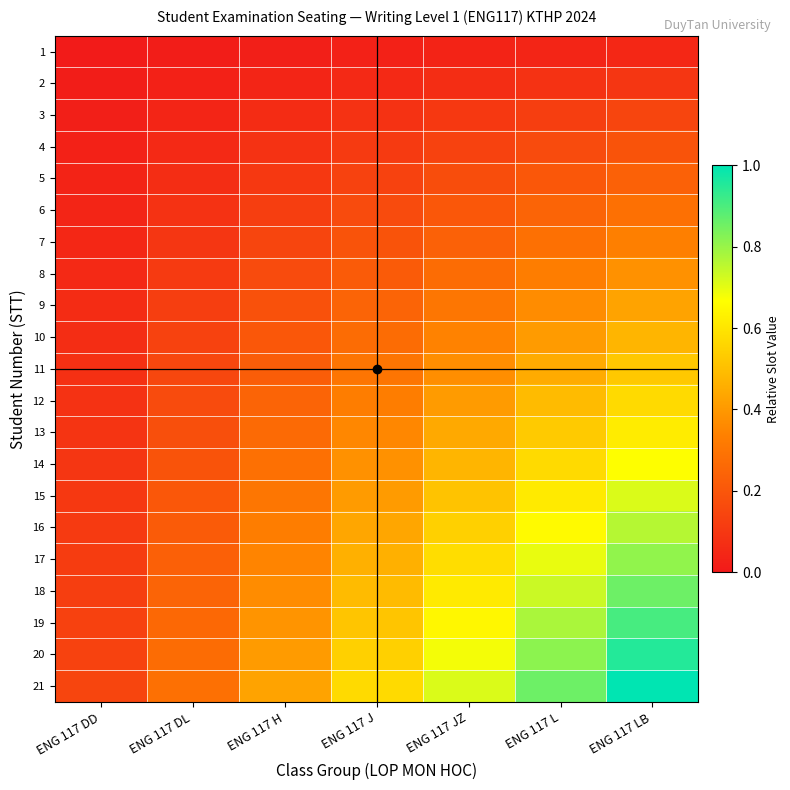

Reading left to right, list all the values displayed in this chart.

1: ENG 117 DD=0.0	ENG 117 DL=0.0	ENG 117 H=0.0	ENG 117 J=0.0	ENG 117 JZ=0.0	ENG 117 L=0.0	ENG 117 LB=0.0
2: ENG 117 DD=0.0	ENG 117 DL=0.0	ENG 117 H=0.0	ENG 117 J=0.1	ENG 117 JZ=0.1	ENG 117 L=0.1	ENG 117 LB=0.1
3: ENG 117 DD=0.0	ENG 117 DL=0.0	ENG 117 H=0.1	ENG 117 J=0.1	ENG 117 JZ=0.1	ENG 117 L=0.1	ENG 117 LB=0.1
4: ENG 117 DD=0.0	ENG 117 DL=0.1	ENG 117 H=0.1	ENG 117 J=0.1	ENG 117 JZ=0.1	ENG 117 L=0.2	ENG 117 LB=0.2
5: ENG 117 DD=0.0	ENG 117 DL=0.1	ENG 117 H=0.1	ENG 117 J=0.1	ENG 117 JZ=0.2	ENG 117 L=0.2	ENG 117 LB=0.2
6: ENG 117 DD=0.0	ENG 117 DL=0.1	ENG 117 H=0.1	ENG 117 J=0.2	ENG 117 JZ=0.2	ENG 117 L=0.2	ENG 117 LB=0.3
7: ENG 117 DD=0.0	ENG 117 DL=0.1	ENG 117 H=0.1	ENG 117 J=0.2	ENG 117 JZ=0.2	ENG 117 L=0.3	ENG 117 LB=0.3
8: ENG 117 DD=0.1	ENG 117 DL=0.1	ENG 117 H=0.2	ENG 117 J=0.2	ENG 117 JZ=0.3	ENG 117 L=0.3	ENG 117 LB=0.4
9: ENG 117 DD=0.1	ENG 117 DL=0.1	ENG 117 H=0.2	ENG 117 J=0.2	ENG 117 JZ=0.3	ENG 117 L=0.4	ENG 117 LB=0.4
10: ENG 117 DD=0.1	ENG 117 DL=0.1	ENG 117 H=0.2	ENG 117 J=0.3	ENG 117 JZ=0.3	ENG 117 L=0.4	ENG 117 LB=0.5
11: ENG 117 DD=0.1	ENG 117 DL=0.1	ENG 117 H=0.2	ENG 117 J=0.3	ENG 117 JZ=0.4	ENG 117 L=0.4	ENG 117 LB=0.5
12: ENG 117 DD=0.1	ENG 117 DL=0.2	ENG 117 H=0.2	ENG 117 J=0.3	ENG 117 JZ=0.4	ENG 117 L=0.5	ENG 117 LB=0.6
13: ENG 117 DD=0.1	ENG 117 DL=0.2	ENG 117 H=0.3	ENG 117 J=0.4	ENG 117 JZ=0.4	ENG 117 L=0.5	ENG 117 LB=0.6
14: ENG 117 DD=0.1	ENG 117 DL=0.2	ENG 117 H=0.3	ENG 117 J=0.4	ENG 117 JZ=0.5	ENG 117 L=0.6	ENG 117 LB=0.7
15: ENG 117 DD=0.1	ENG 117 DL=0.2	ENG 117 H=0.3	ENG 117 J=0.4	ENG 117 JZ=0.5	ENG 117 L=0.6	ENG 117 LB=0.7
16: ENG 117 DD=0.1	ENG 117 DL=0.2	ENG 117 H=0.3	ENG 117 J=0.4	ENG 117 JZ=0.5	ENG 117 L=0.7	ENG 117 LB=0.8
17: ENG 117 DD=0.1	ENG 117 DL=0.2	ENG 117 H=0.3	ENG 117 J=0.5	ENG 117 JZ=0.6	ENG 117 L=0.7	ENG 117 LB=0.8
18: ENG 117 DD=0.1	ENG 117 DL=0.2	ENG 117 H=0.4	ENG 117 J=0.5	ENG 117 JZ=0.6	ENG 117 L=0.7	ENG 117 LB=0.9
19: ENG 117 DD=0.1	ENG 117 DL=0.3	ENG 117 H=0.4	ENG 117 J=0.5	ENG 117 JZ=0.6	ENG 117 L=0.8	ENG 117 LB=0.9
20: ENG 117 DD=0.1	ENG 117 DL=0.3	ENG 117 H=0.4	ENG 117 J=0.5	ENG 117 JZ=0.7	ENG 117 L=0.8	ENG 117 LB=1.0
21: ENG 117 DD=0.1	ENG 117 DL=0.3	ENG 117 H=0.4	ENG 117 J=0.6	ENG 117 JZ=0.7	ENG 117 L=0.9	ENG 117 LB=1.0